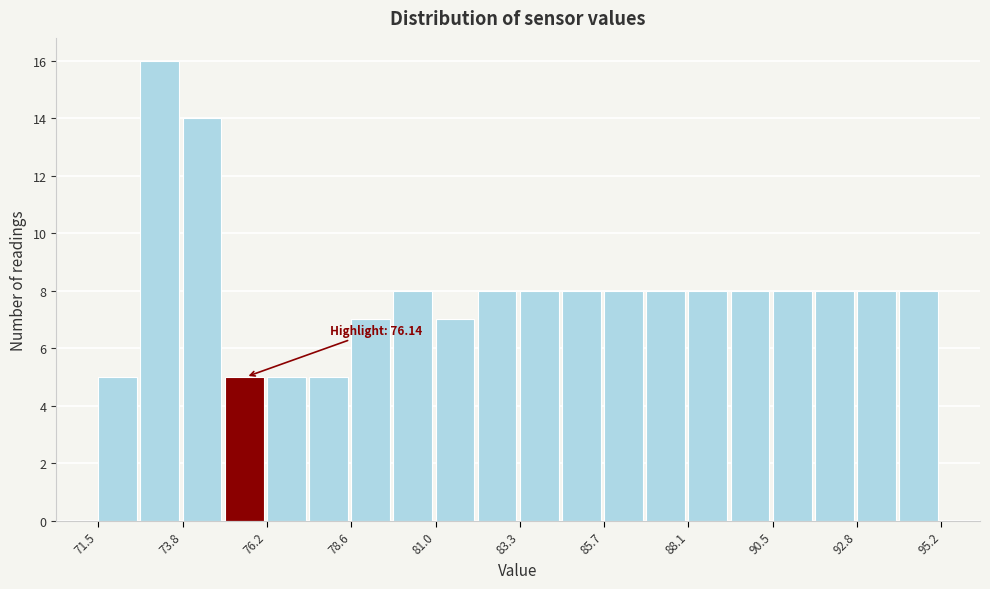

Read against the x-axis, roughly where is the centre of the tallest bar?

73.0